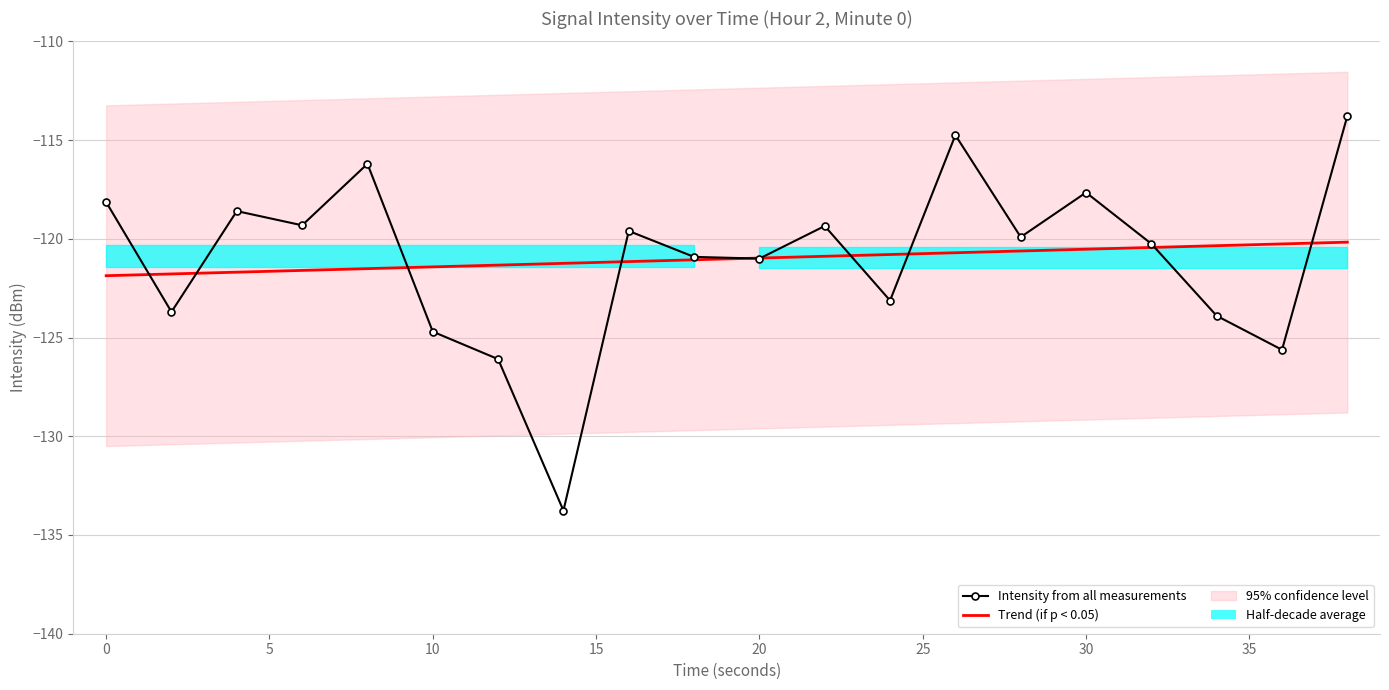

What is the value of the Trend (if p < 0.05) point at the 20th from the left?

-120.2